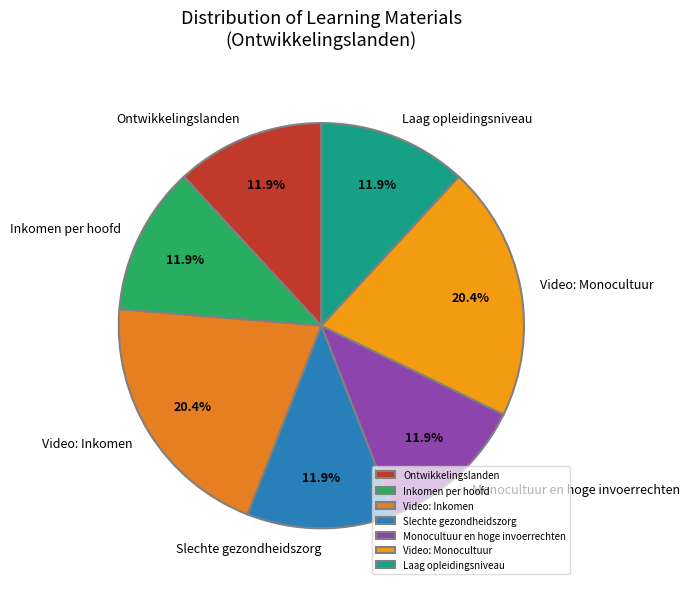

The Laag opleidingsniveau slice represents 22% of the pie. True or false?

False